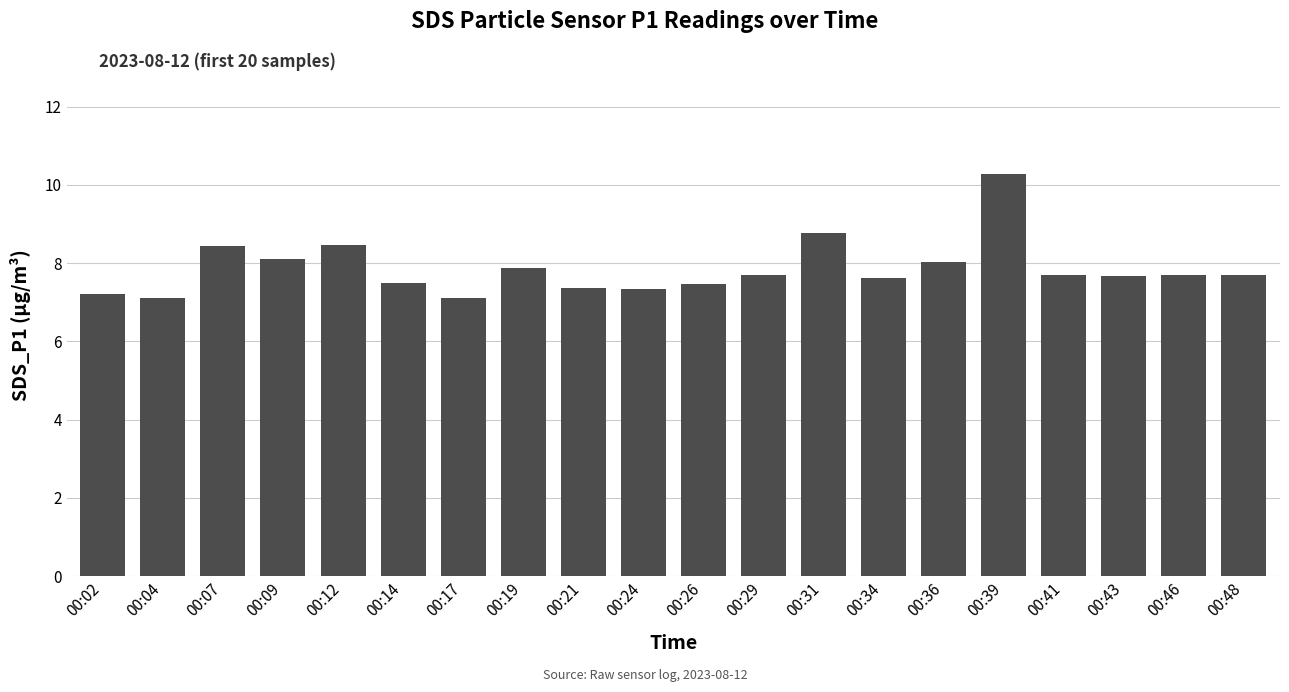

How many categories are shown in the chart?

20